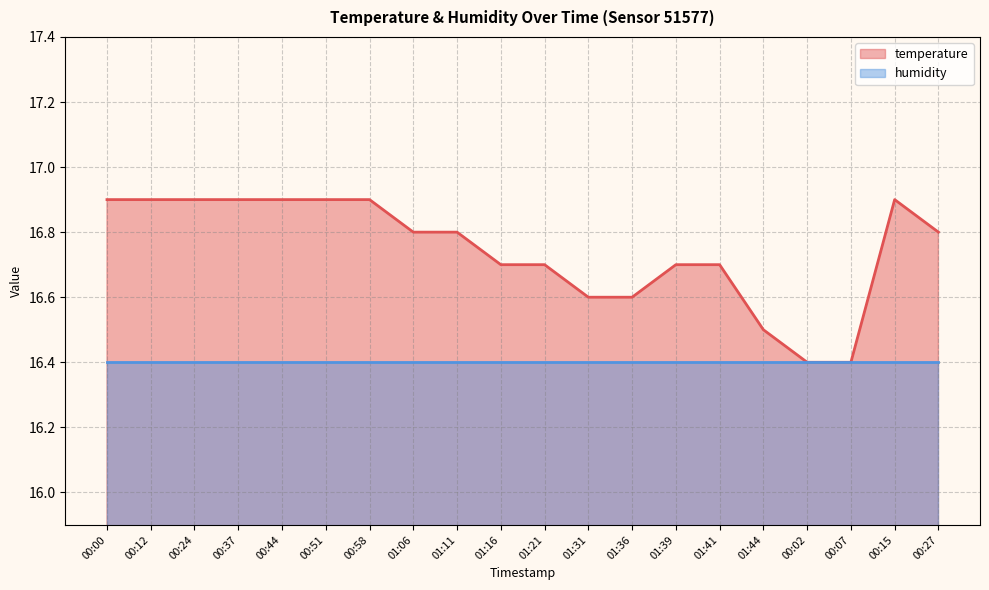

True or false: there are more than 0 points higher than both neighbors.

True